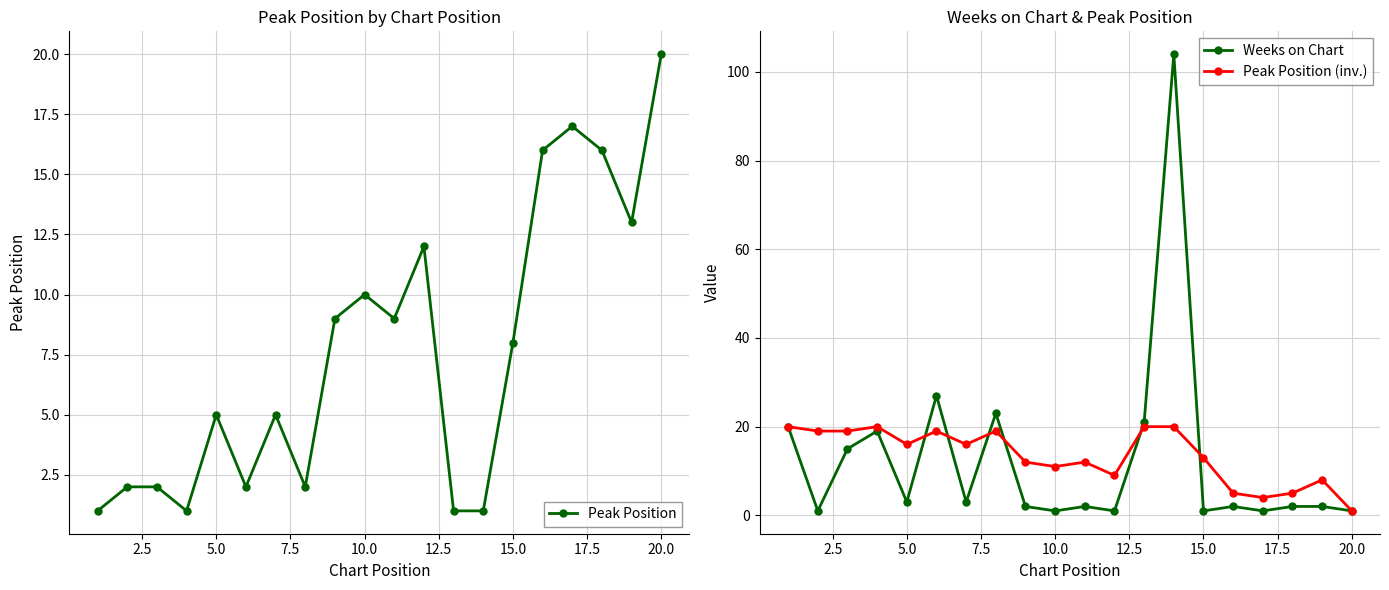

What is the approximate value of Peak Position at 15.0, to the nearest 10?

10